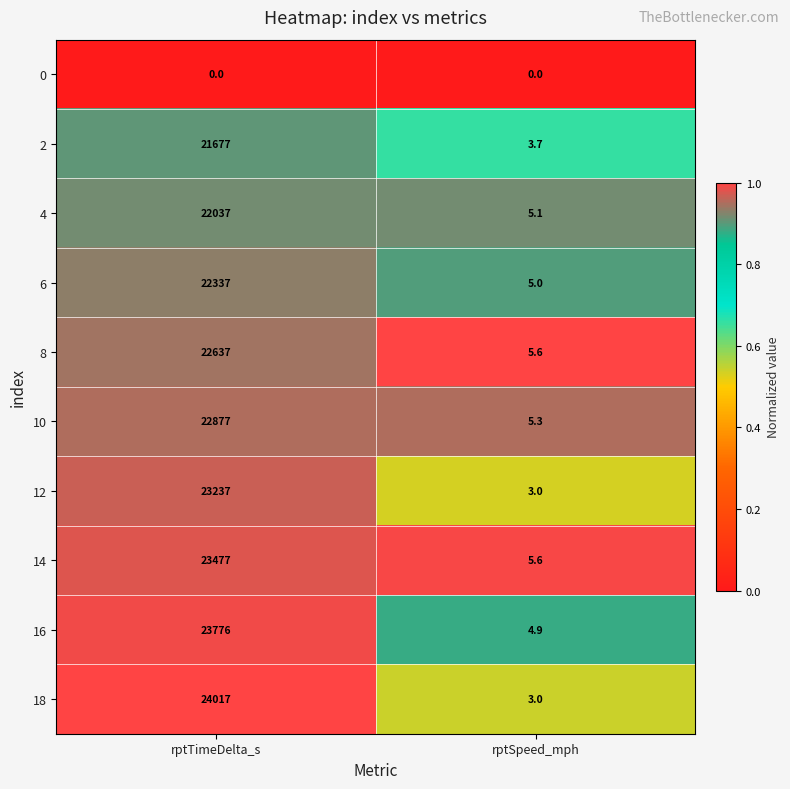

What is the sum of the 2 values at rptSpeed_mph and rptTimeDelta_s?

21680.7